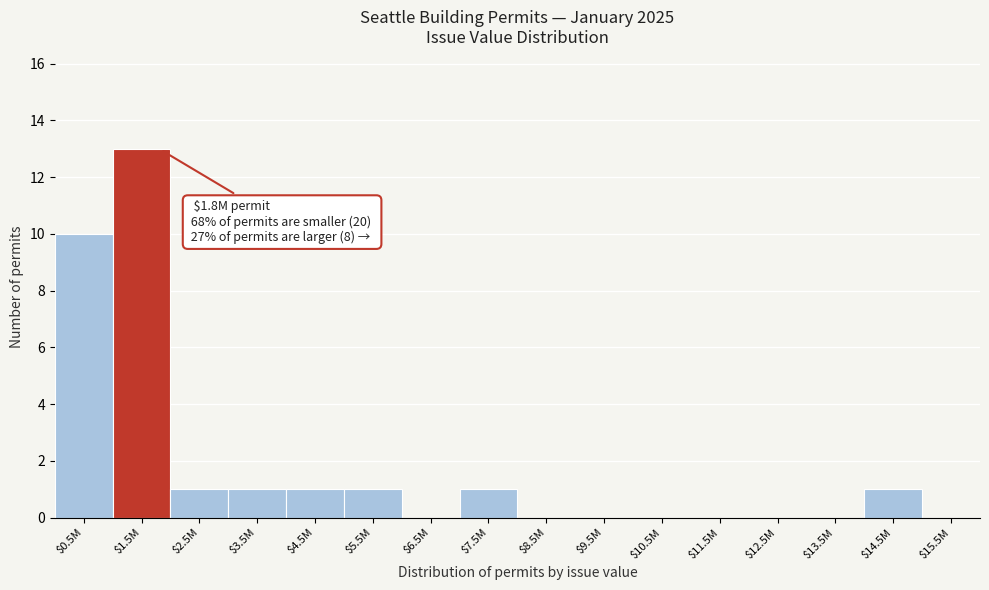

What is the sum of all values?

29